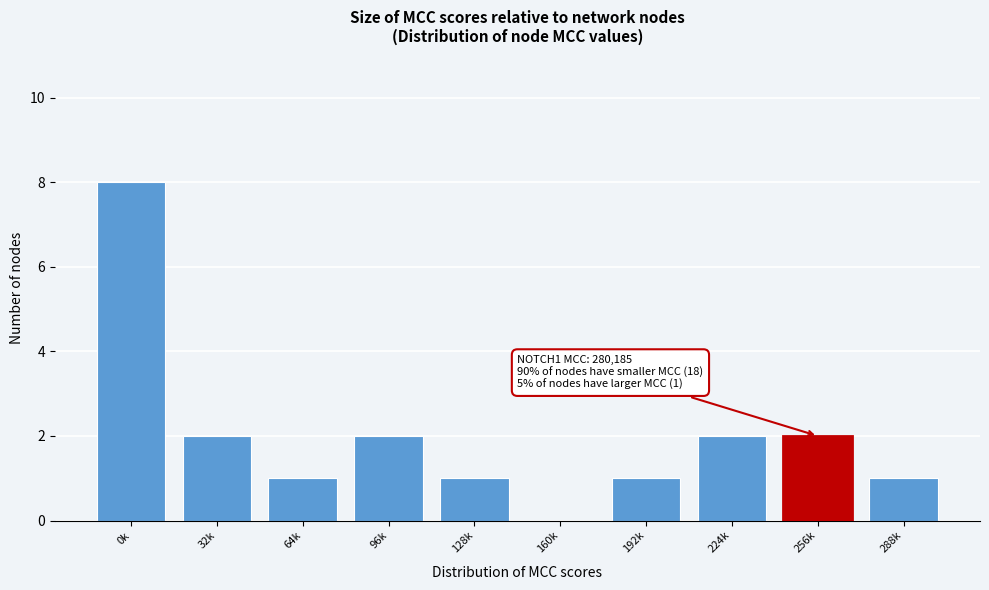

Reading left to right, extract all data points from this chart.

0k=8	32k=2	64k=1	96k=2	128k=1	160k=0	192k=1	224k=2	256k=2	288k=1